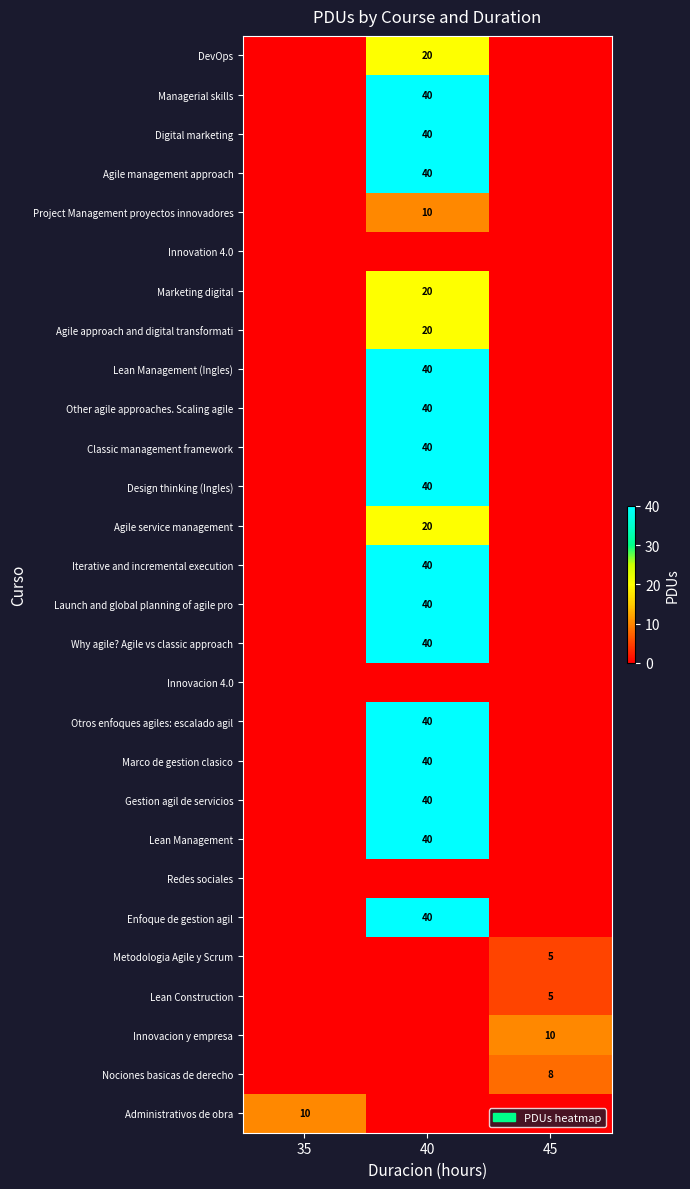

What is the difference between the highest and lowest values at 45?

10